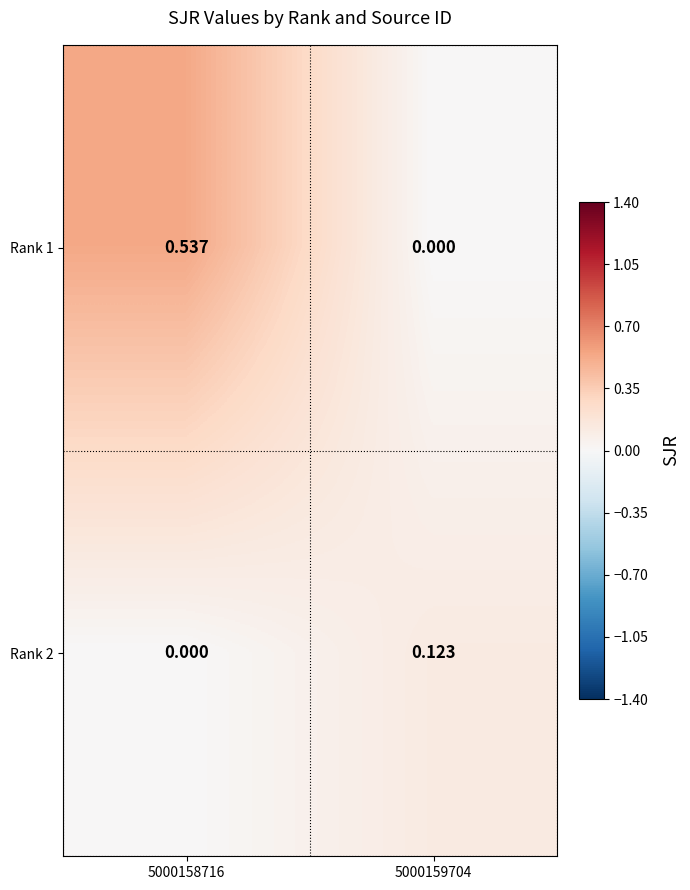

Rank the series at 5000159704 from lowest to highest value.

Rank 1, Rank 2